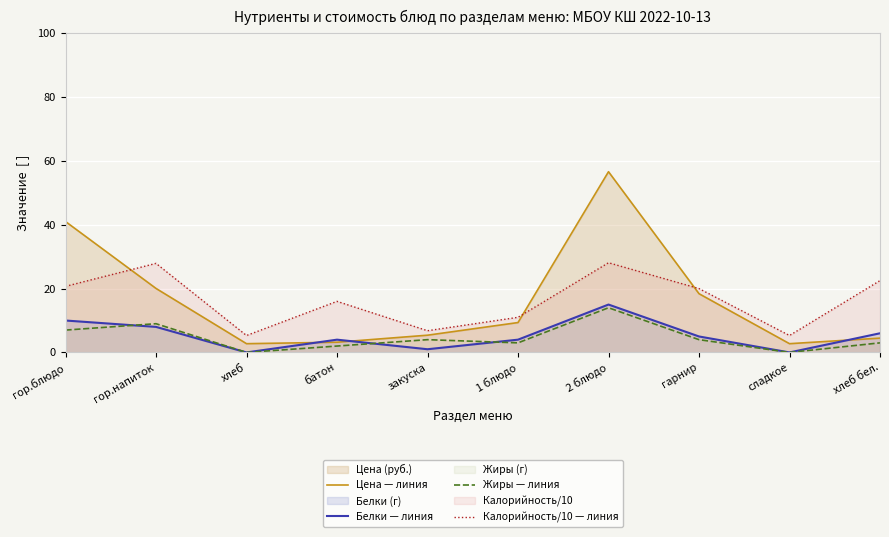

How many times do Белки — линия and Жиры — линия cross each other?

3